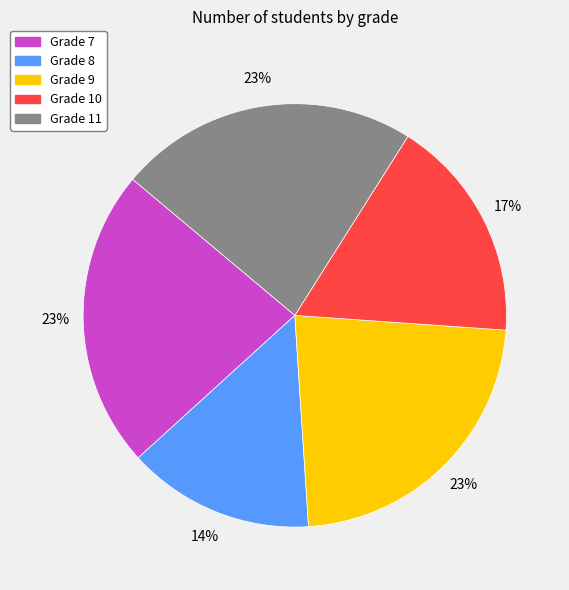

Is there any slice that represents more than half of the pie?

No